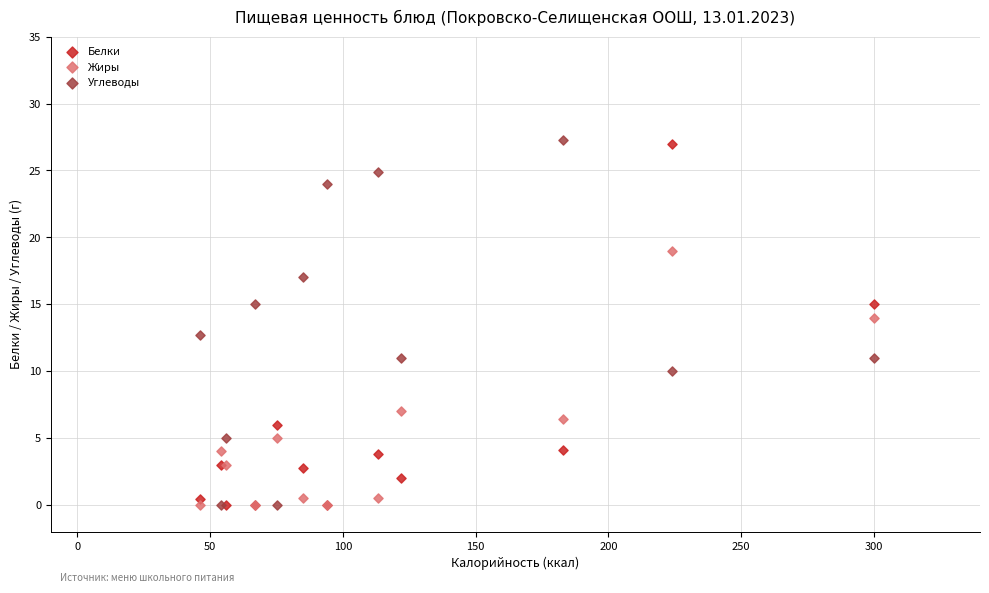

What are all the series names shown in the legend?

Белки, Жиры, Углеводы